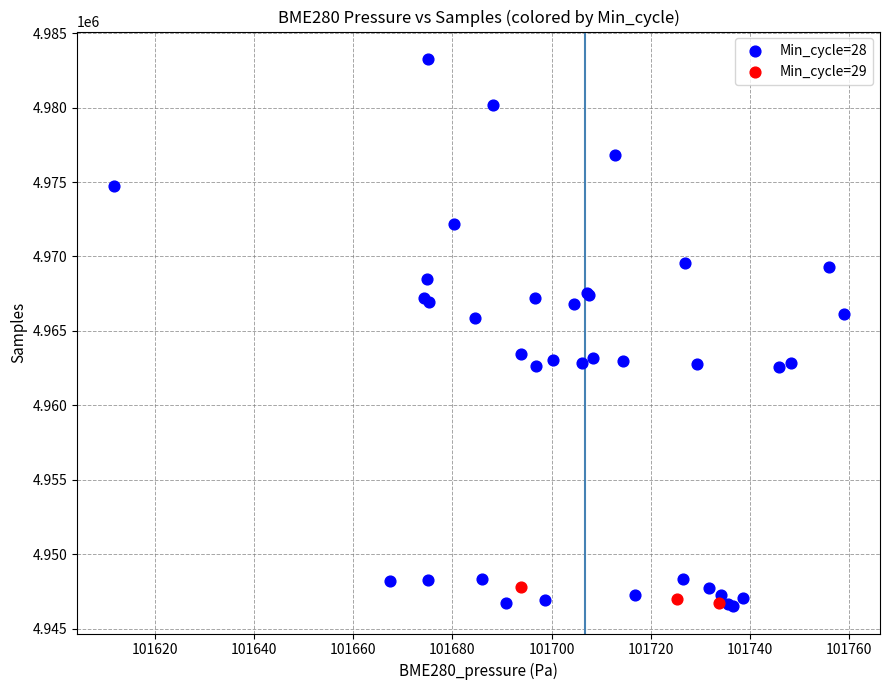

What are all the series names shown in the legend?

Min_cycle=28, Min_cycle=29